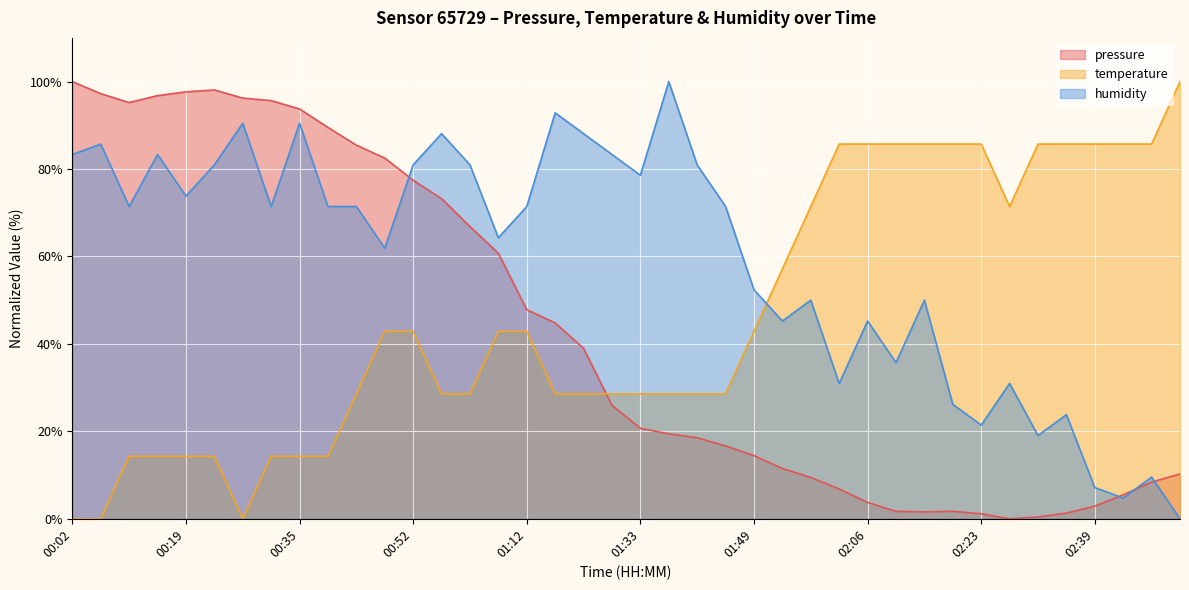

True or false: pressure and humidity cross at least once.

True